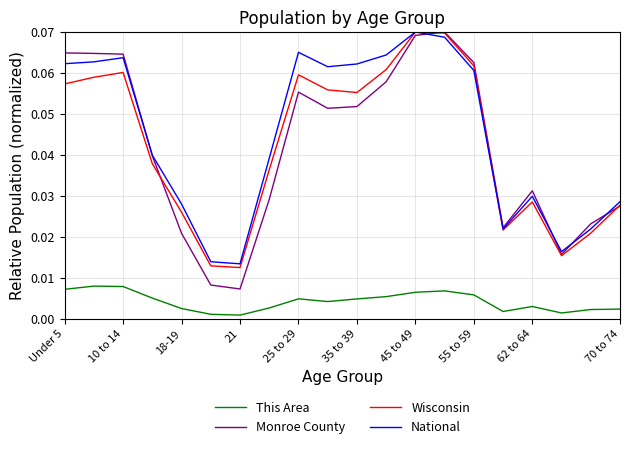

Which series has the largest range (max minus min)?

Monroe County